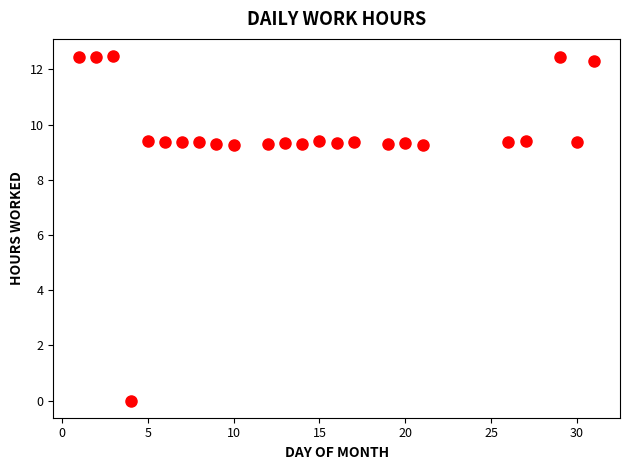

What is the range of X values (max minus min)?

30.0